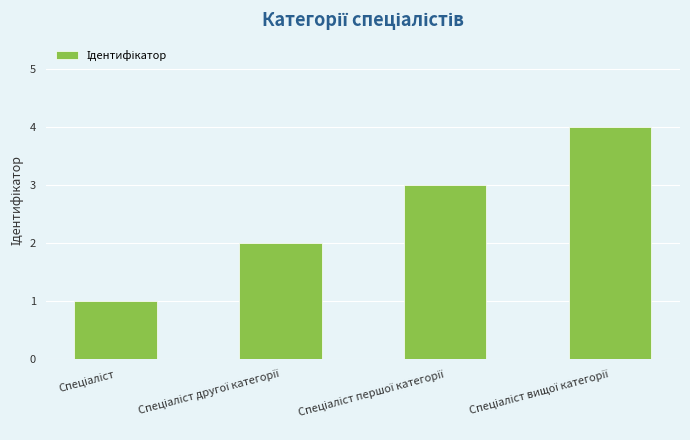

Count the number of categories in the chart.

4